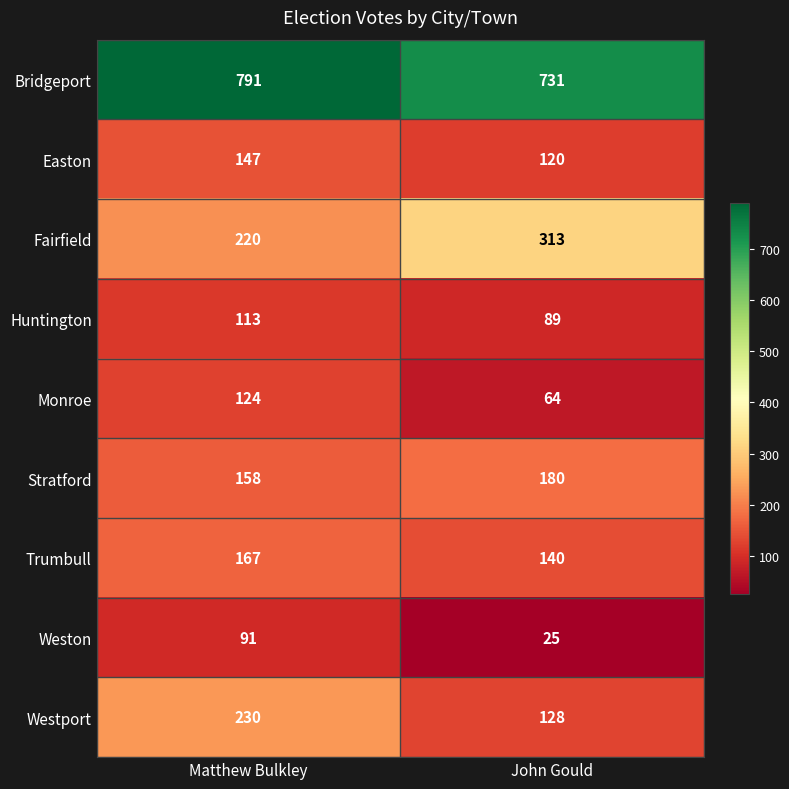

Which series has the largest range (max minus min)?

Westport